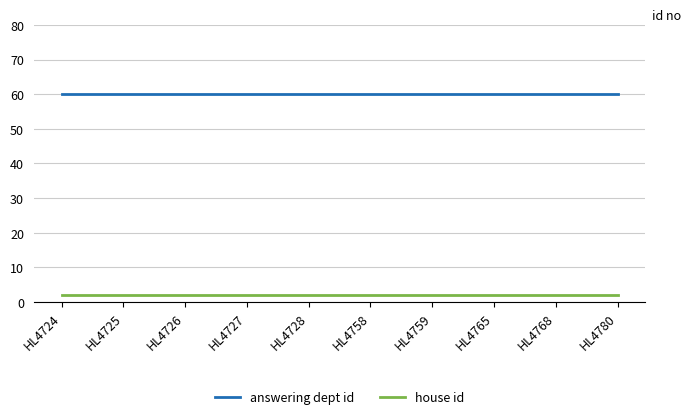

What is the spread (max minus min) of values at HL4728?

58